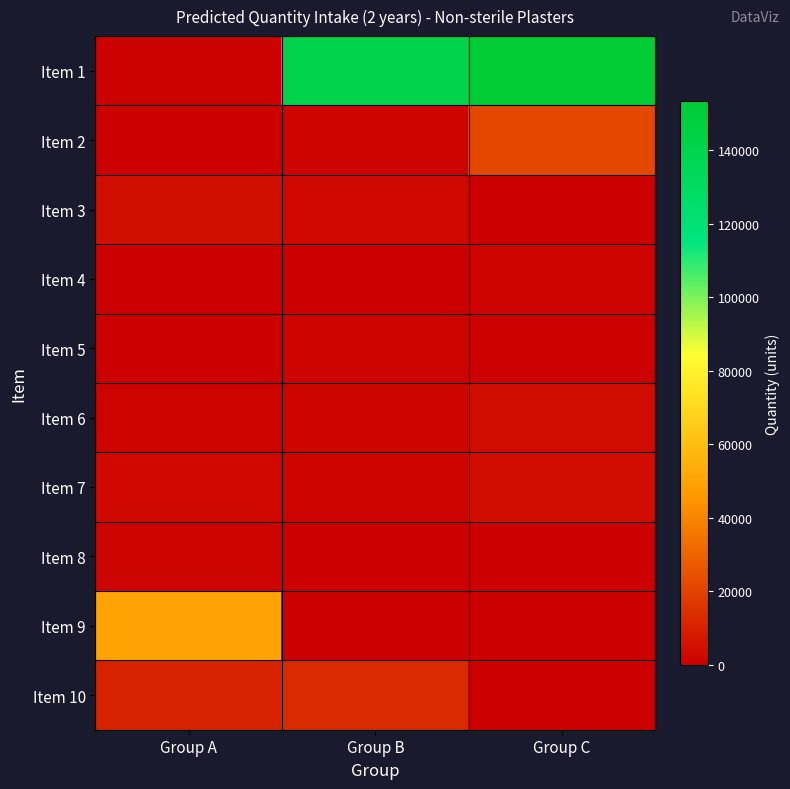

Between Group B and Group C, which is larger?

Group C